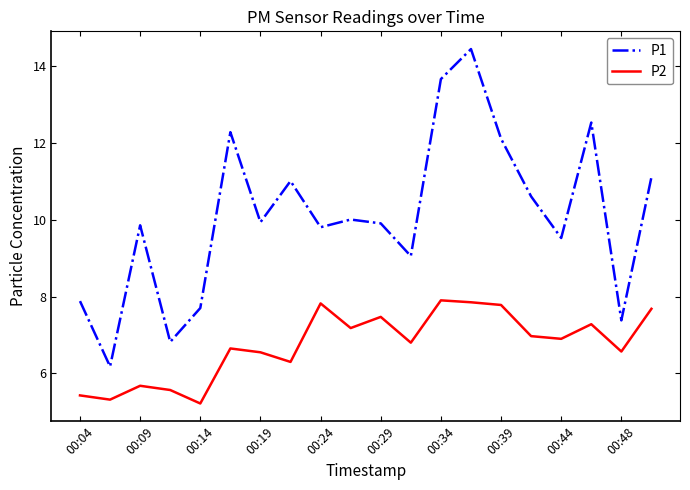

Rank the series by their average value, from lowest to highest.

P2, P1